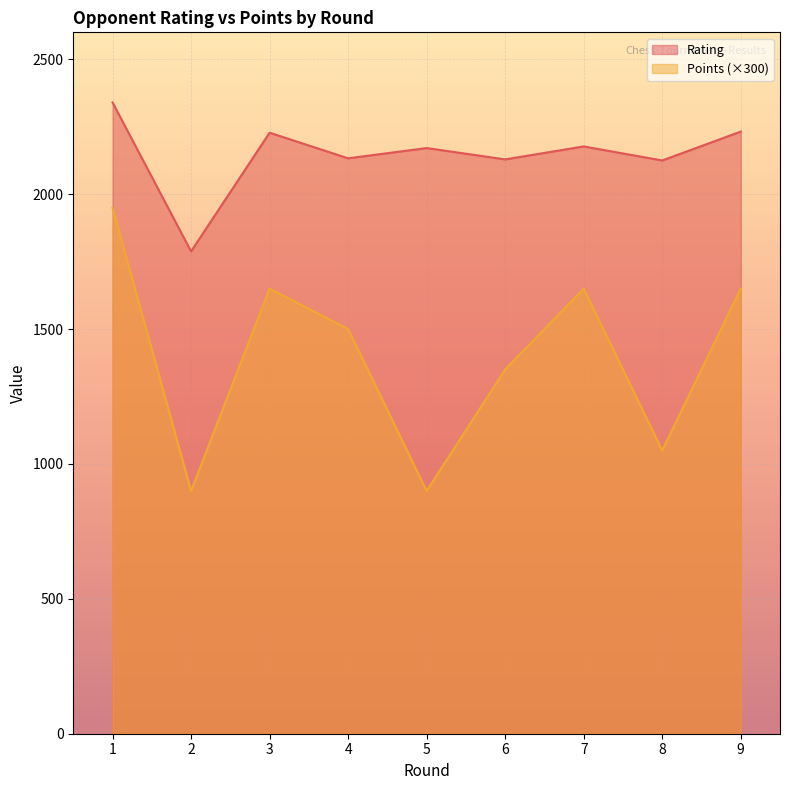

What is the difference between the second highest and minimum values in the Rating series?

444